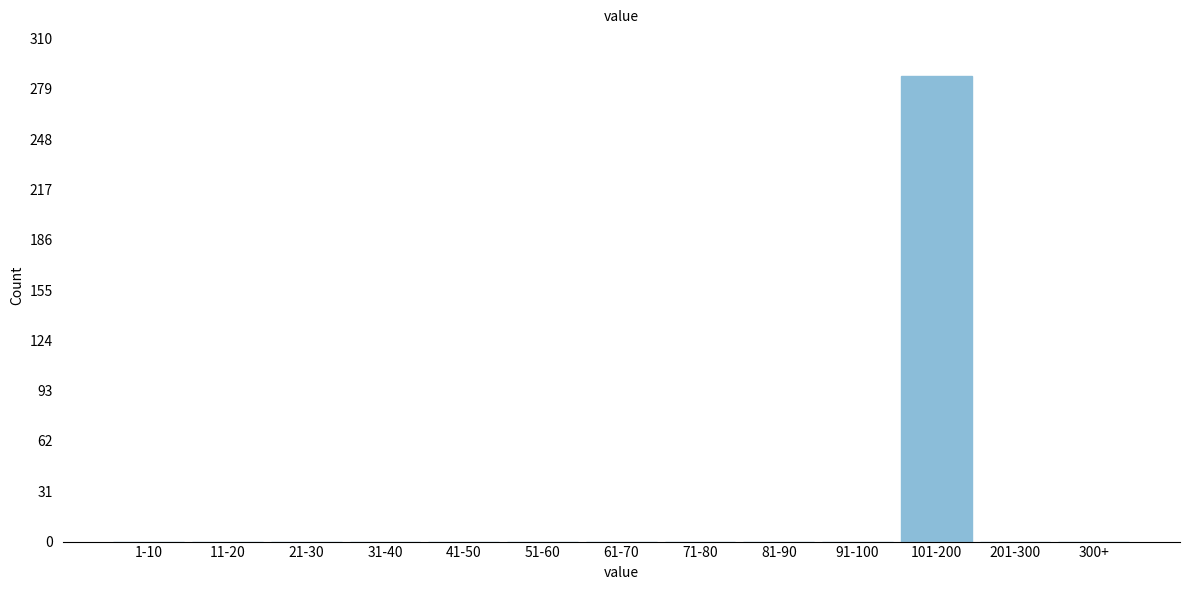

Reading left to right, list all the values displayed in this chart.

1-10=0	11-20=0	21-30=0	31-40=0	41-50=0	51-60=0	61-70=0	71-80=0	81-90=0	91-100=0	101-200=287	201-300=0	300+=0